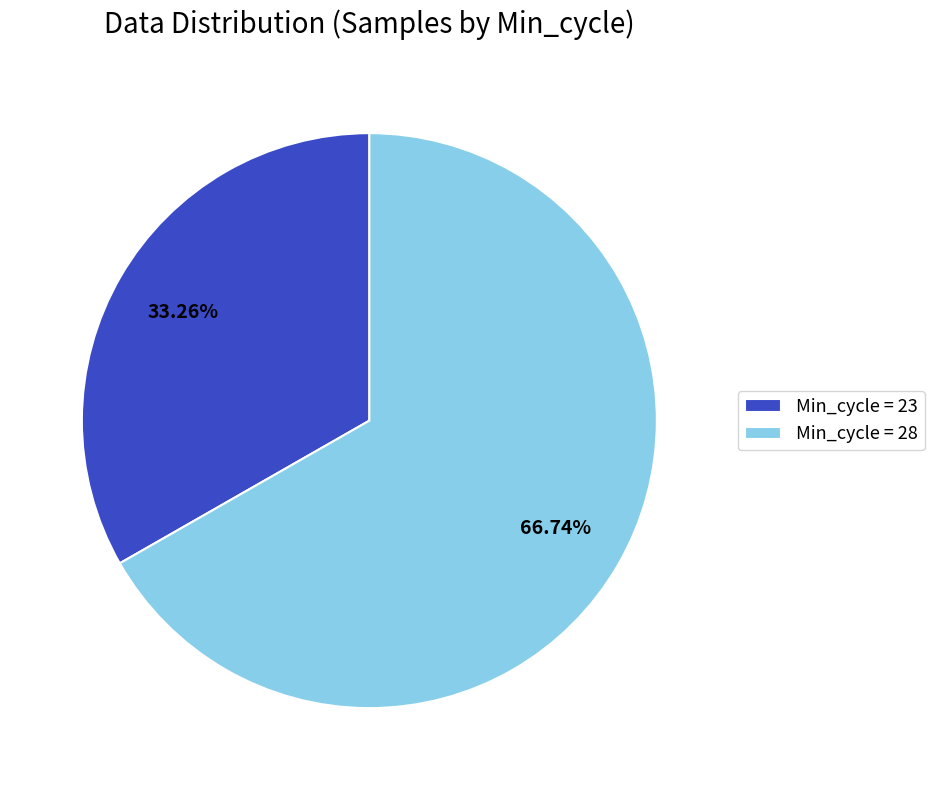

Combined, do Min_cycle = 28 and Min_cycle = 23 account for over 50%?

Yes